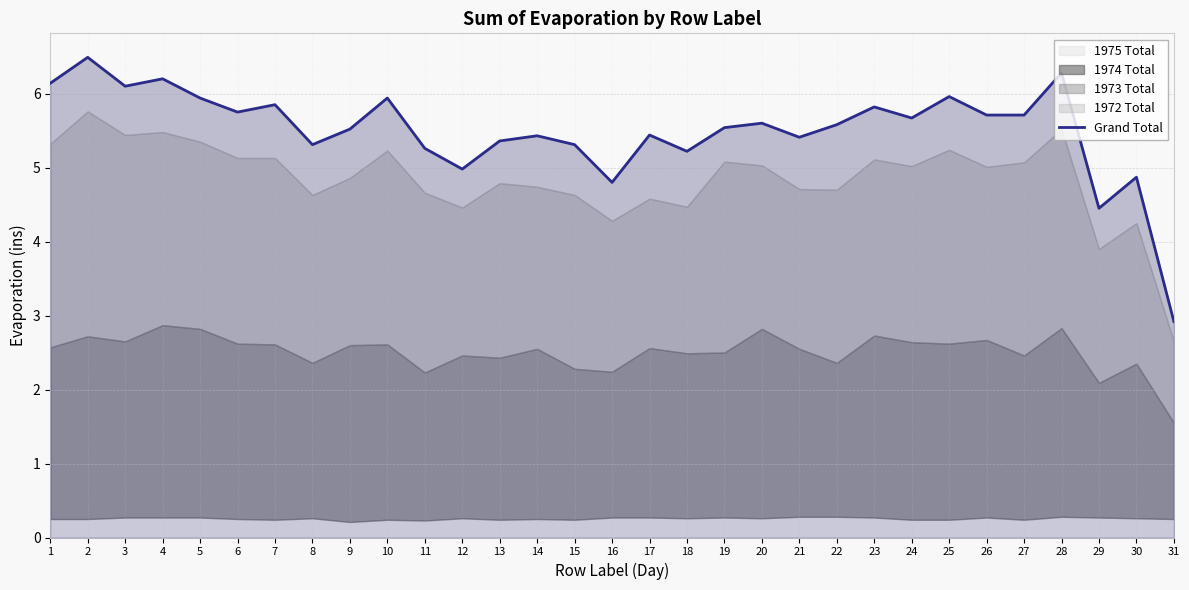

Does the chart have visible grid lines?

Yes